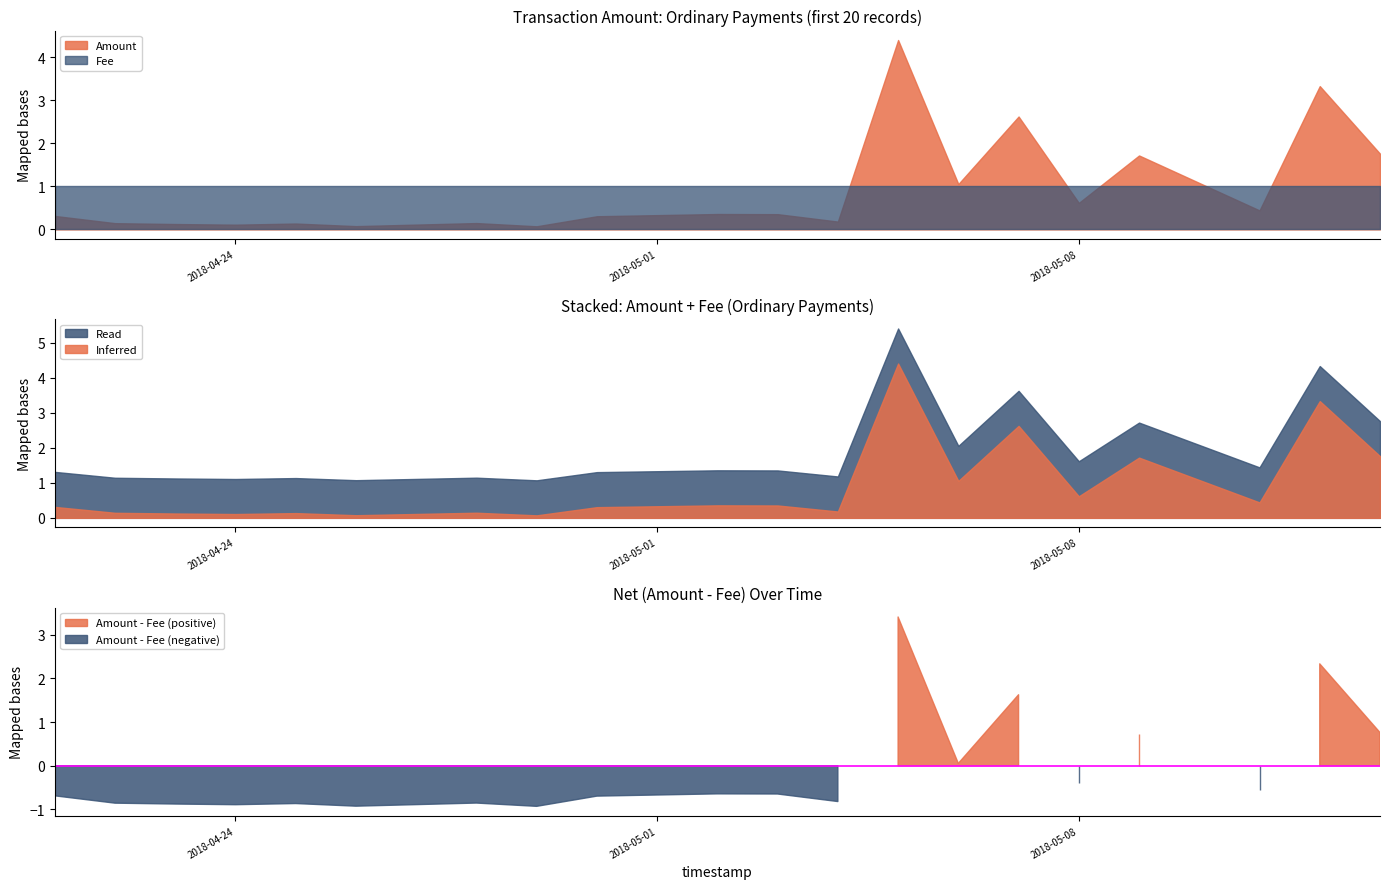

The Fee series shows 1.0 at 2018-05-09. True or false?

True